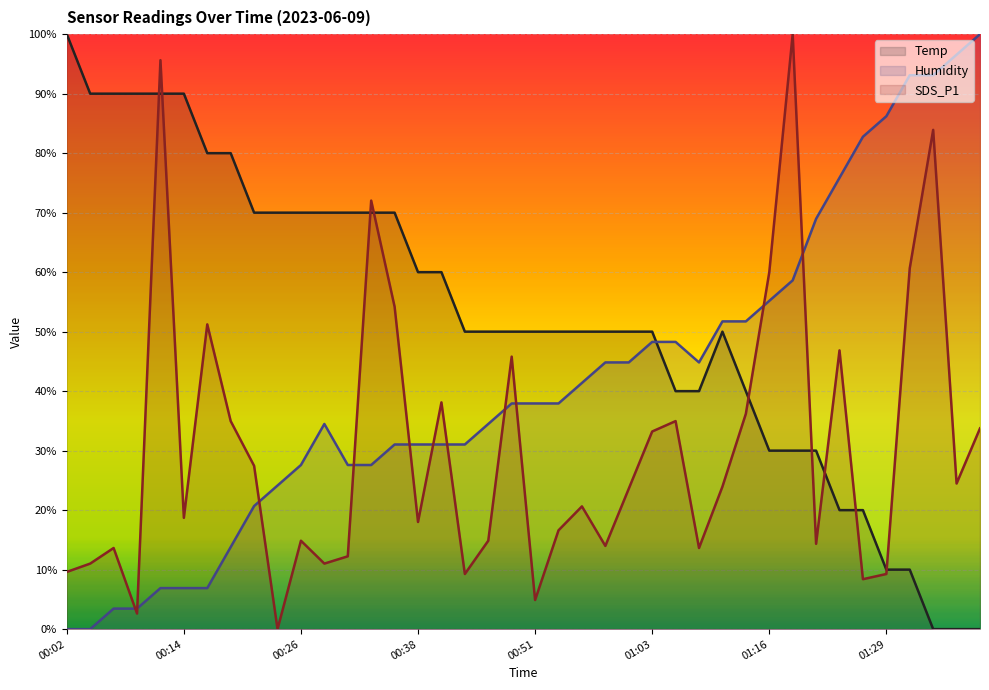

List the labels in order of Temp value, largest first.

00:02, 00:04, 00:07, 00:09, 00:11, 00:14, 00:16, 00:19, 00:21, 00:24, 00:26, 00:29, 00:31, 00:33, 00:36, 00:38, 00:41, 00:43, 00:46, 00:48, 00:51, 00:53, 00:55, 00:58, 01:00, 01:03, 01:11, 01:05, 01:08, 01:14, 01:16, 01:19, 01:22, 01:24, 01:27, 01:29, 01:32, 01:34, 01:37, 01:39